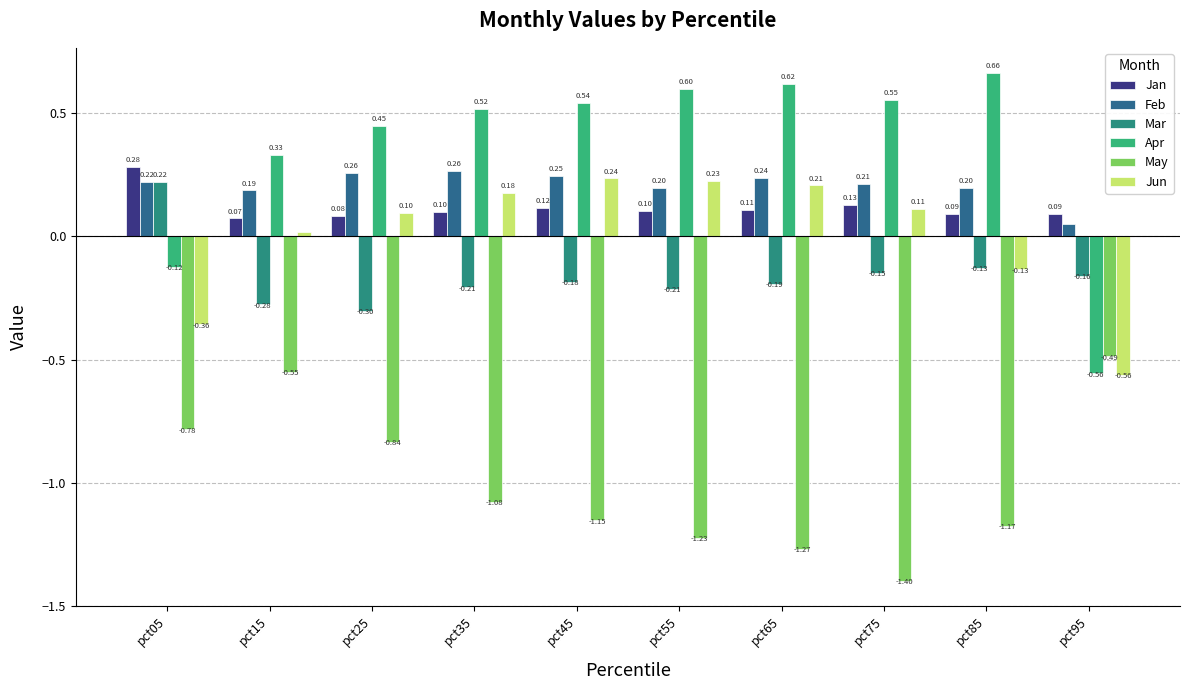

What is the sum of all Mar values?

-1.6